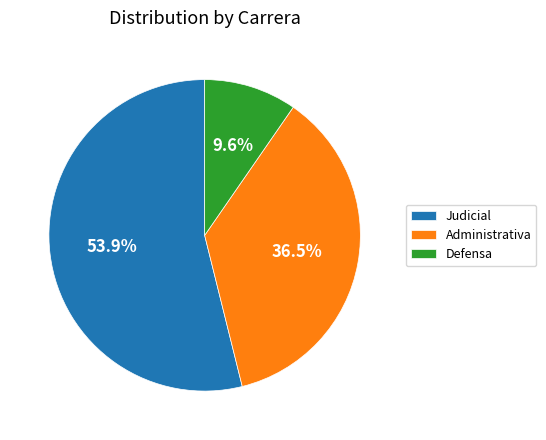

Count the number of slices in the pie.

3